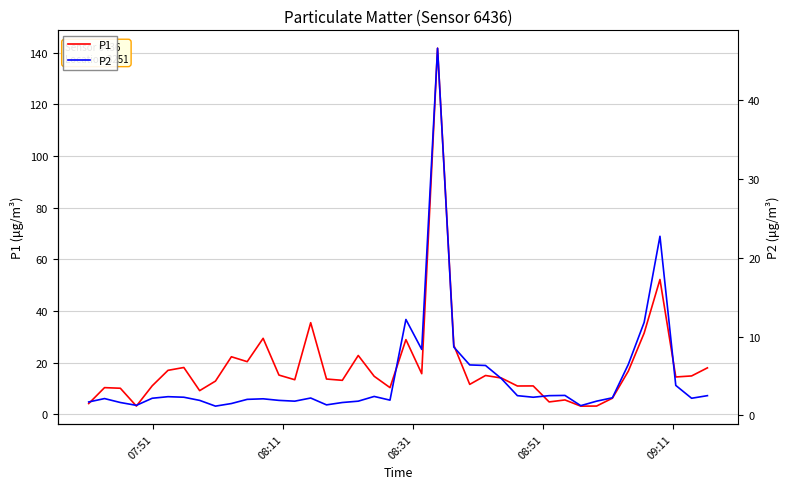

Which series has the largest total across all categories?

P1